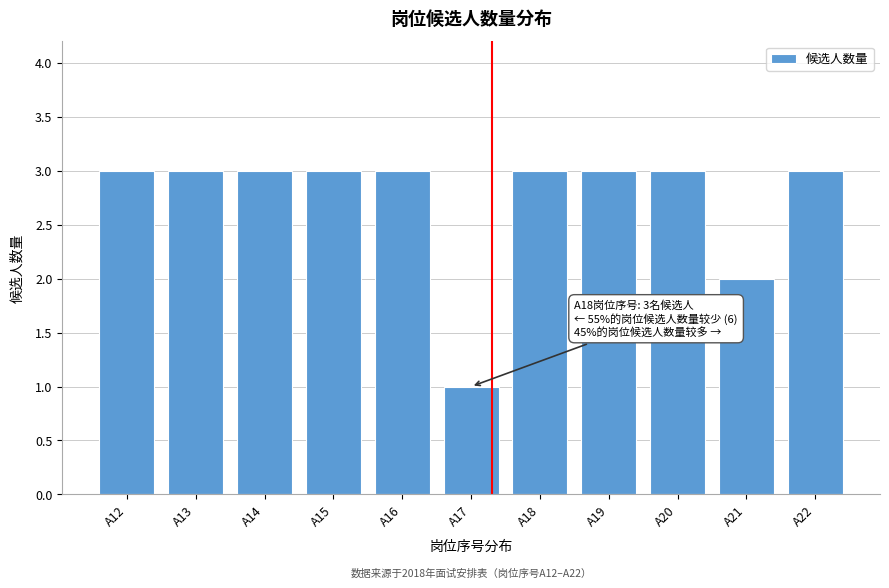

Reading right to left, list all the values displayed in this chart.

3	2	3	3	3	1	3	3	3	3	3